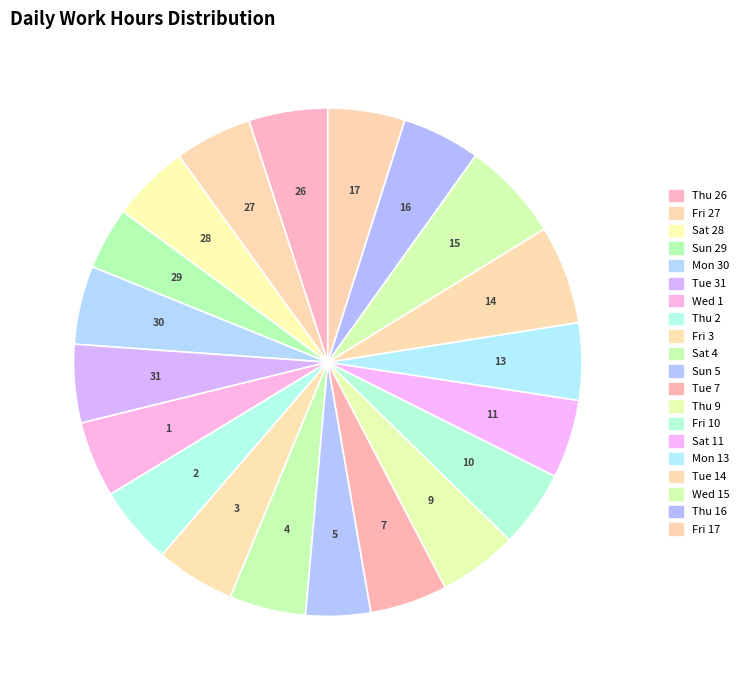

How many slices are in this pie chart?

20